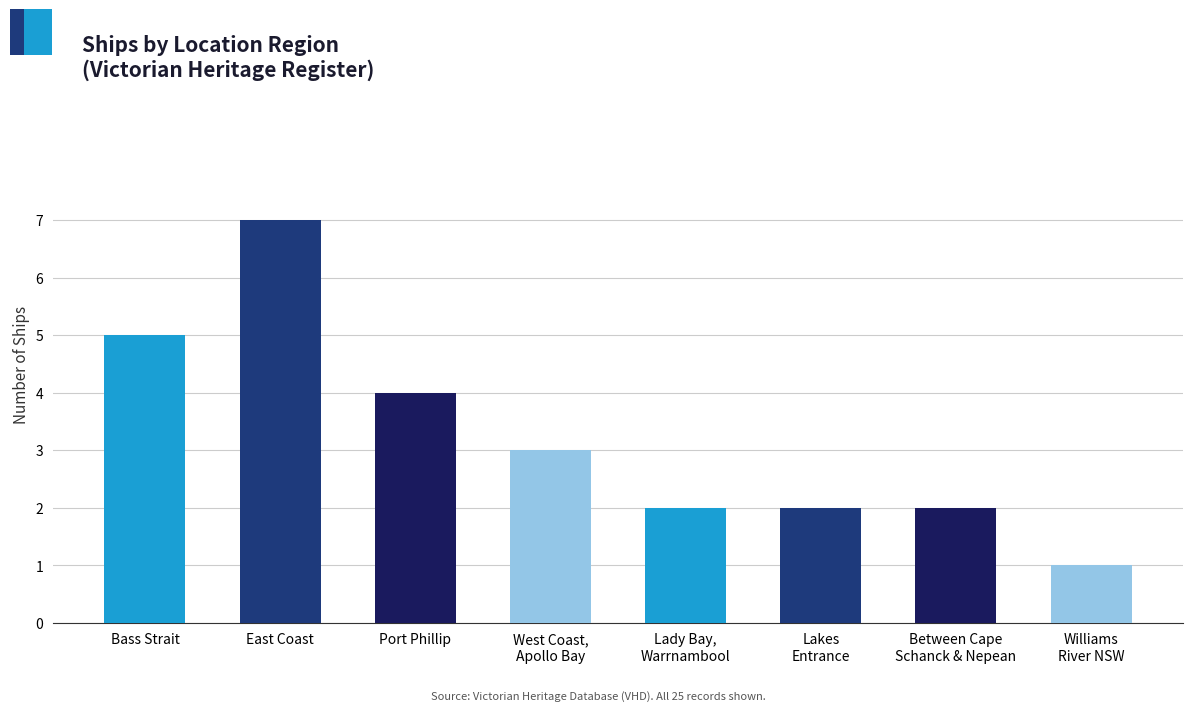

What is the sum of the values at Lady Bay,
Warrnambool and Lakes
Entrance?

4